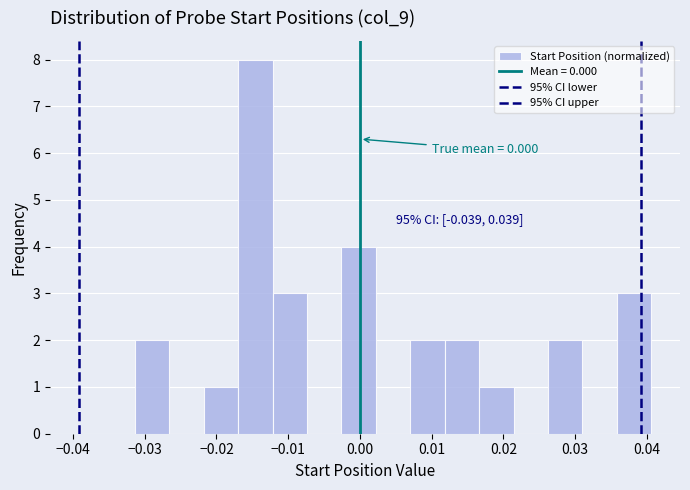

Over which range of the x-axis is the bar tallest?

-0.017 to -0.012